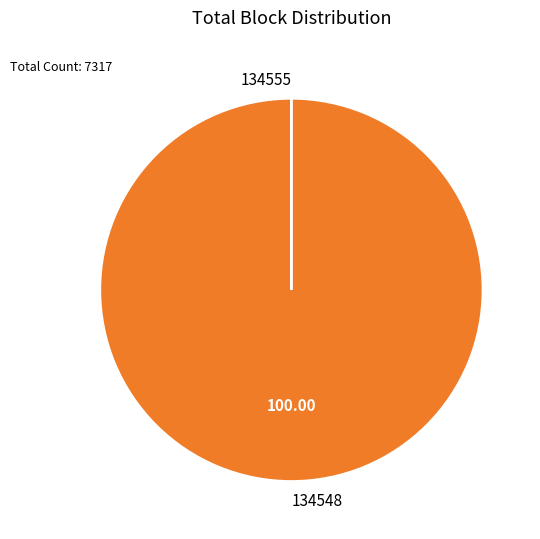

What is the majority slice?

134548